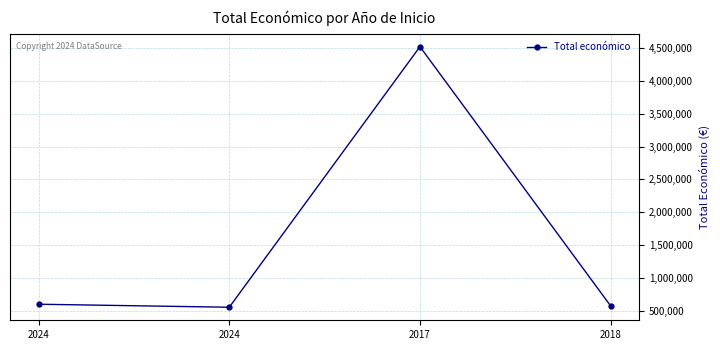

Where is the first local minimum?

2024